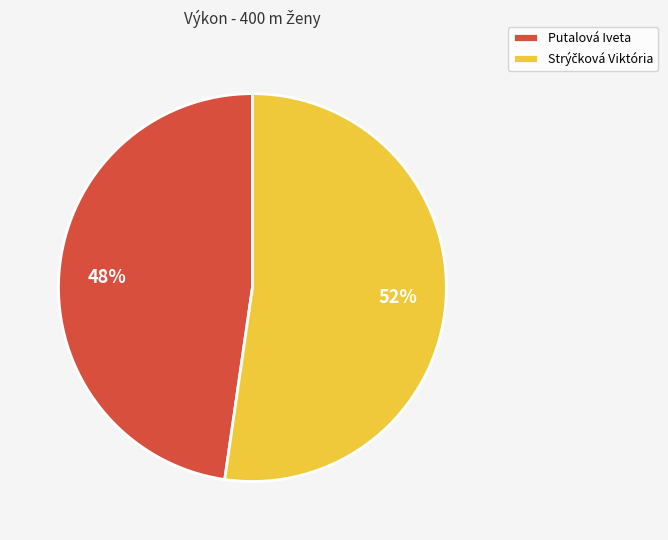

Is there any slice that represents more than half of the pie?

Yes